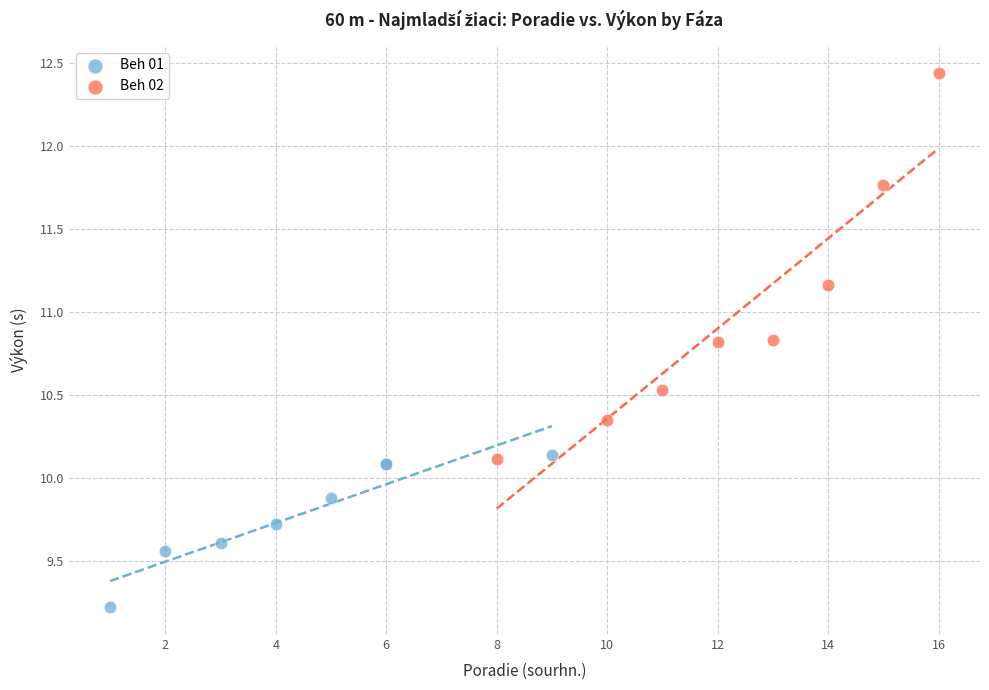

Which series has the widest spread of Y values?

Beh 02